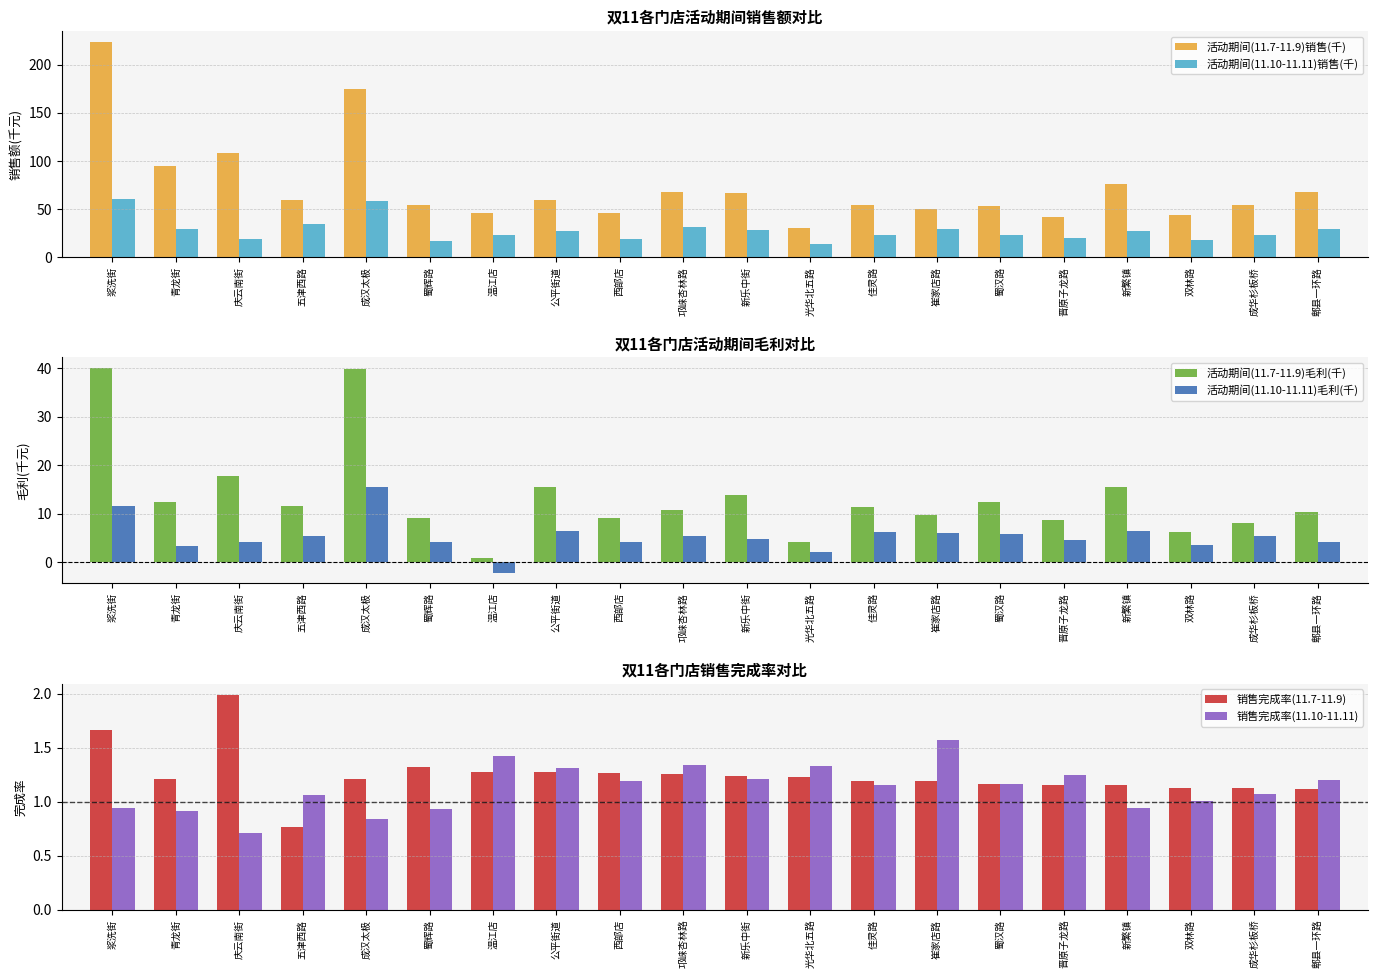

Which series changed the most between 青龙街 and 成汉太极?

活动期间(11.7-11.9)销售(千)